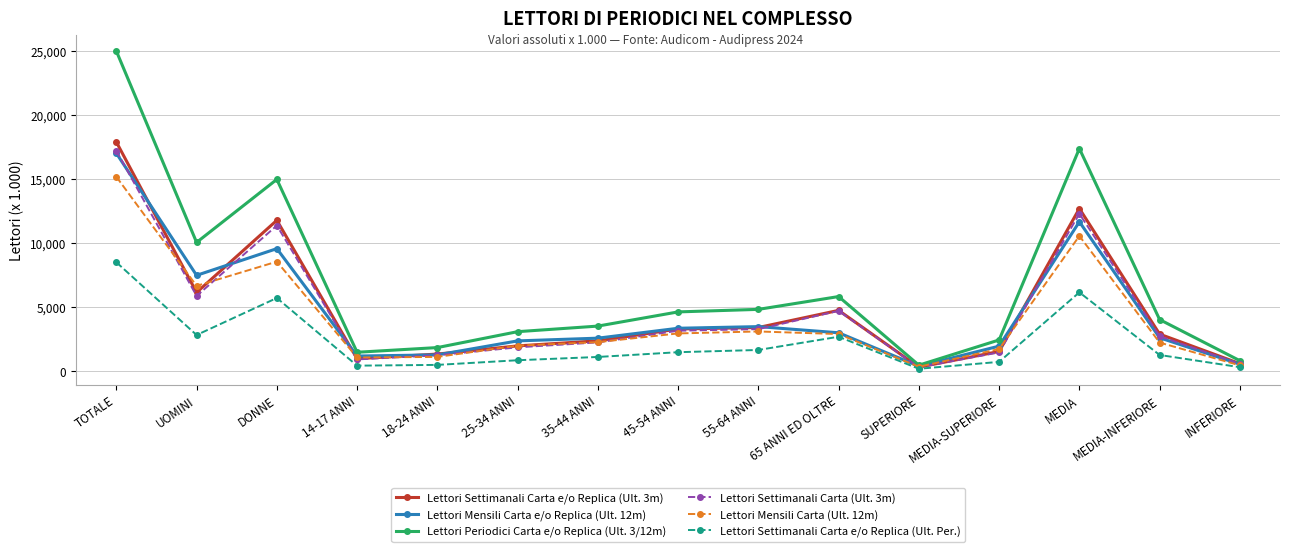

True or false: Lettori Settimanali Carta e/o Replica (Ult. 3m) has more than 1 interior local peaks.

True